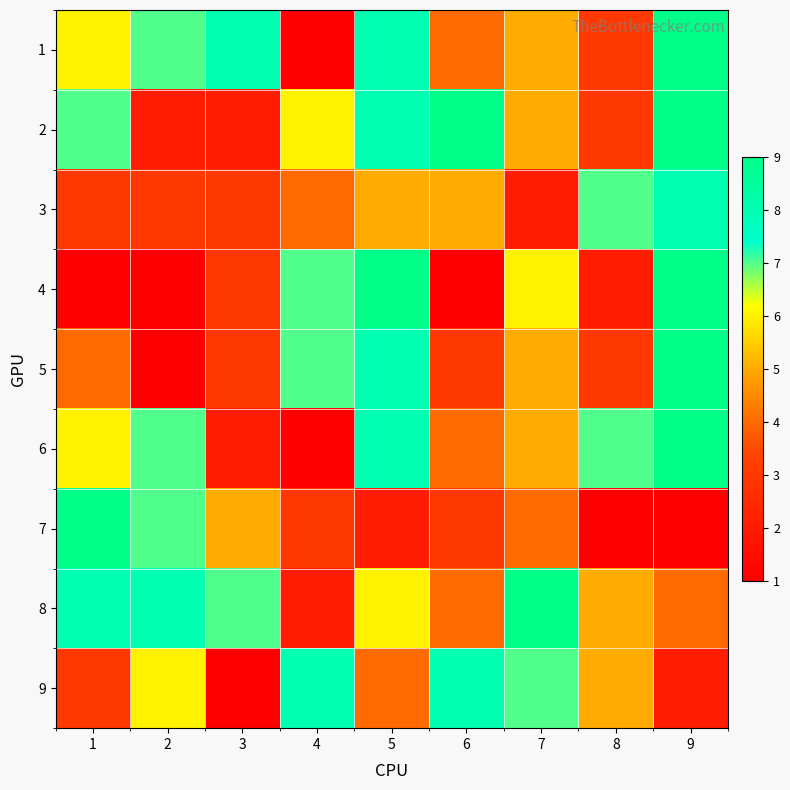

Reading right to left, transcribe all the data shown in this chart.

1: 9=9	8=3	7=5	6=4	5=8	4=1	3=8	2=7	1=6
2: 9=9	8=3	7=5	6=9	5=8	4=6	3=2	2=2	1=7
3: 9=8	8=7	7=2	6=5	5=5	4=4	3=3	2=3	1=3
4: 9=9	8=2	7=6	6=1	5=9	4=7	3=3	2=1	1=1
5: 9=9	8=3	7=5	6=3	5=8	4=7	3=3	2=1	1=4
6: 9=9	8=7	7=5	6=4	5=8	4=1	3=2	2=7	1=6
7: 9=1	8=1	7=4	6=3	5=2	4=3	3=5	2=7	1=9
8: 9=4	8=5	7=9	6=4	5=6	4=2	3=7	2=8	1=8
9: 9=2	8=5	7=7	6=8	5=4	4=8	3=1	2=6	1=3